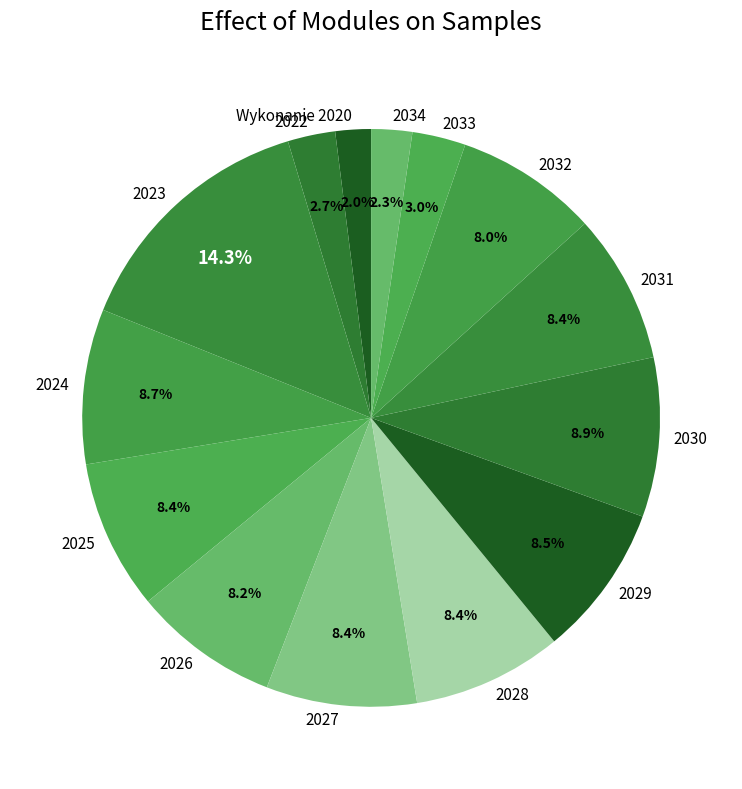

What percentage do 2025 and Wykonanie 2020 together represent?

10.4%